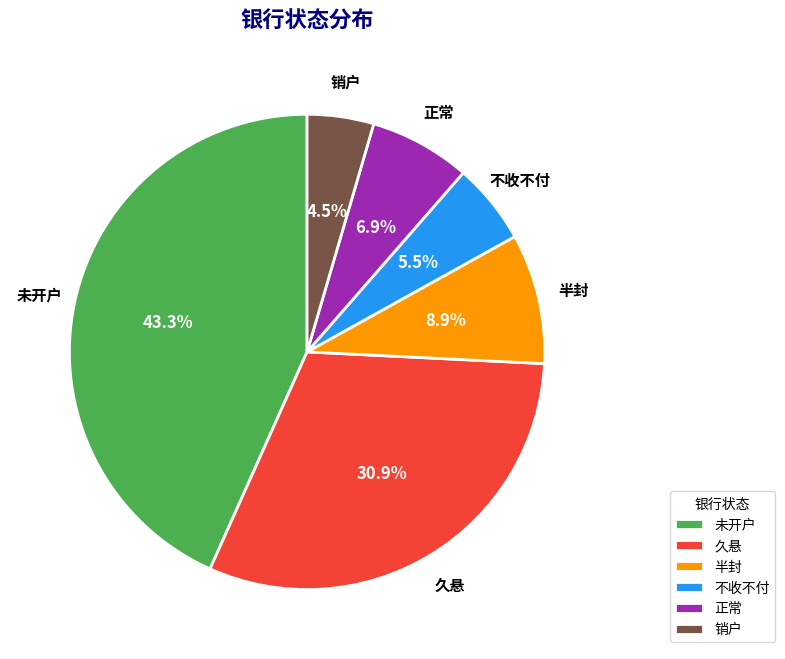

Which category has the biggest portion of the pie?

未开户